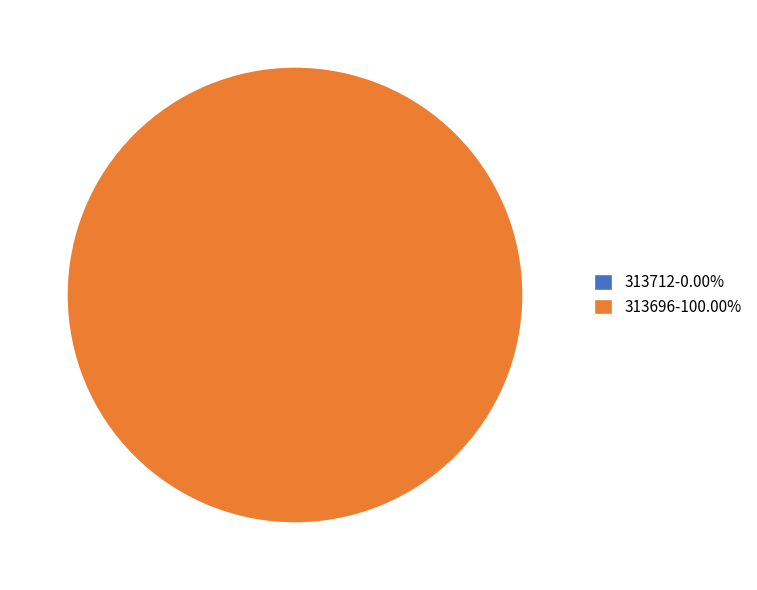

Count the number of slices in the pie.

2